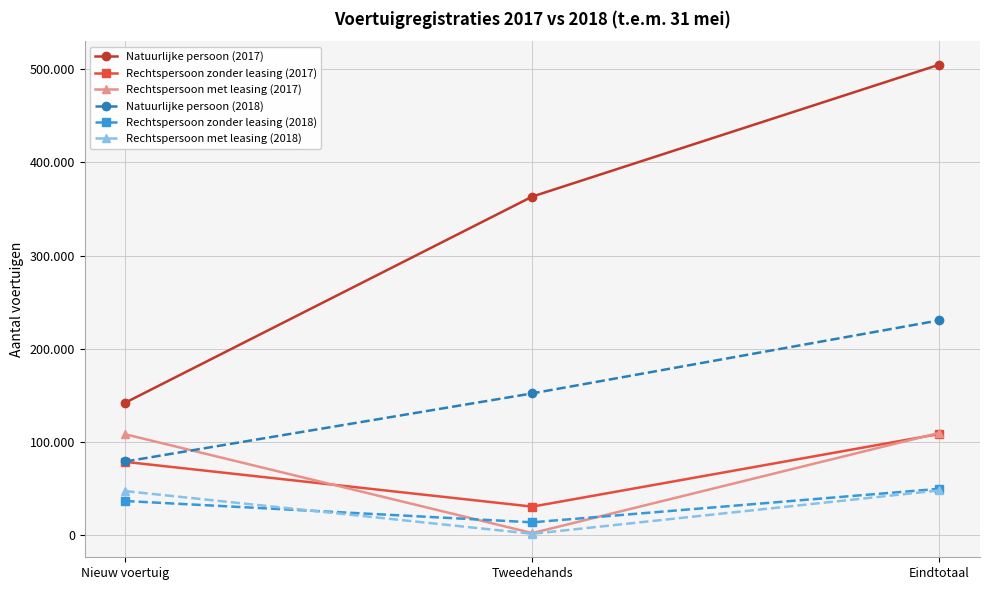

At how many categories does at least one series exceed 409170?

1